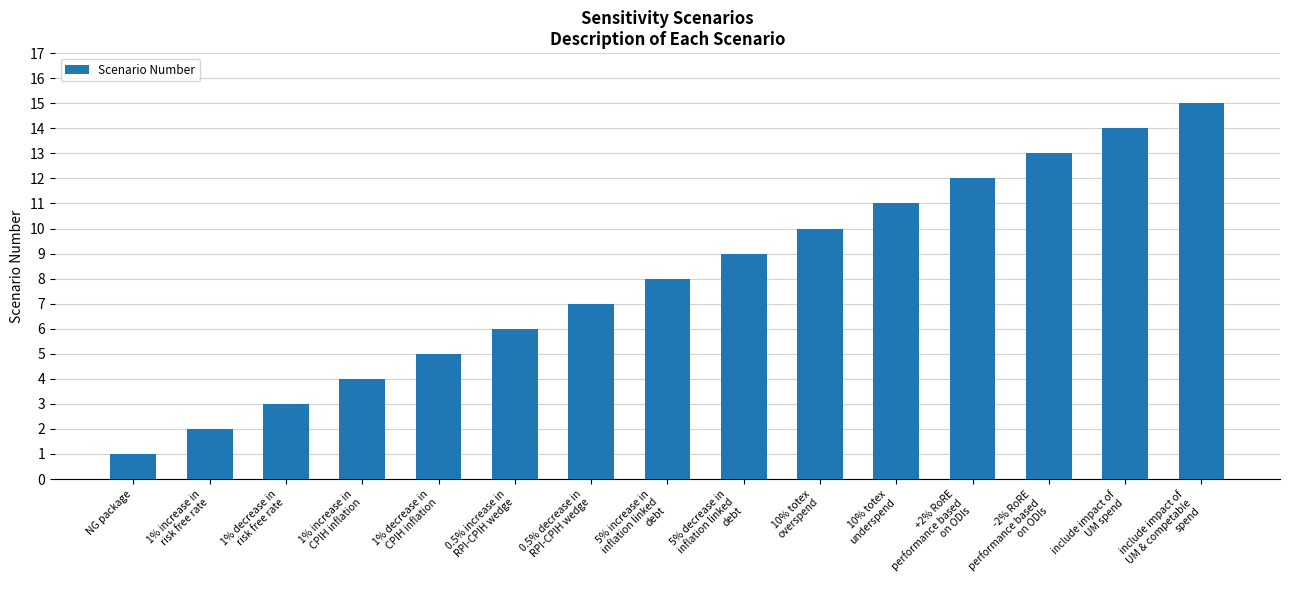

What position from the right is +2% RoRE
performance based
on ODIs?

4